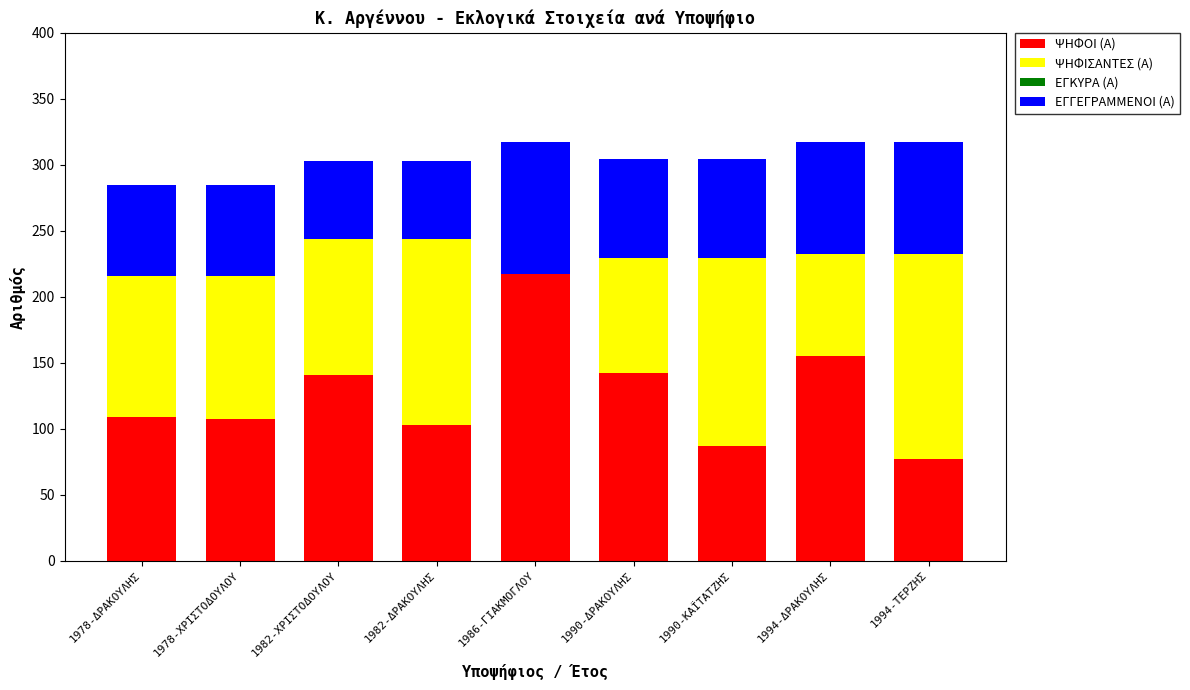

At how many categories does at least one series exceed 39?

9